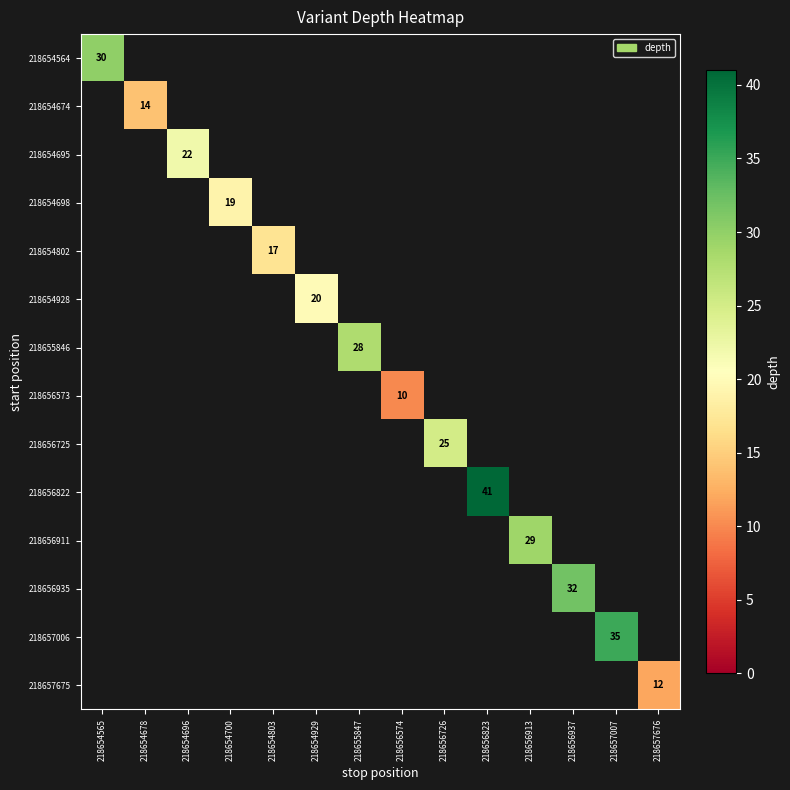

How many positive values does the 218656911 series have?

1